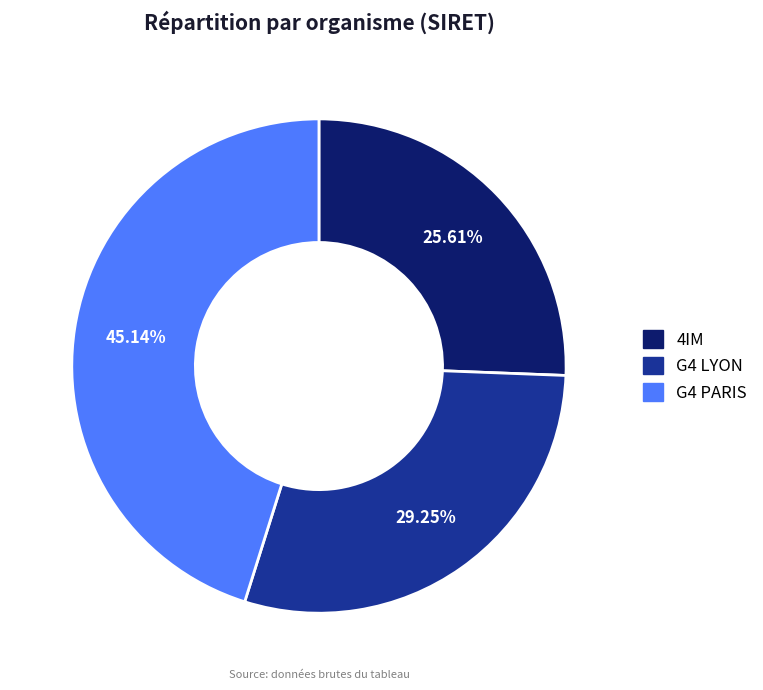

Which slice is the largest?

G4 PARIS